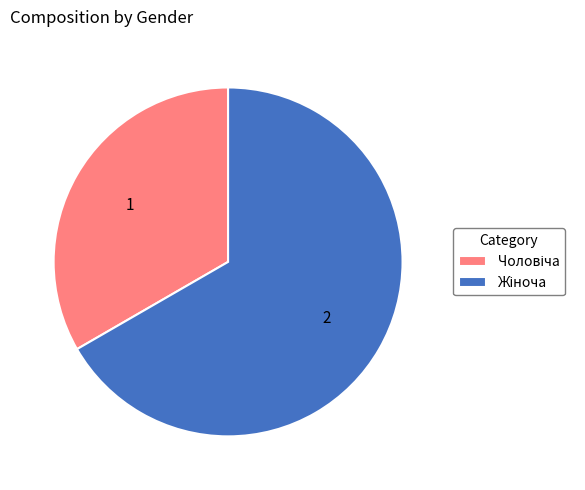

Is there any slice that represents more than half of the pie?

Yes